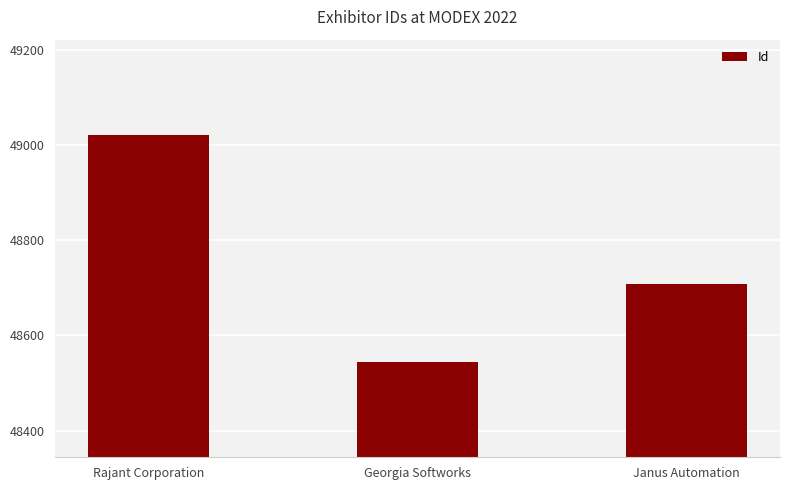

Does the chart contain stacked bars?

No